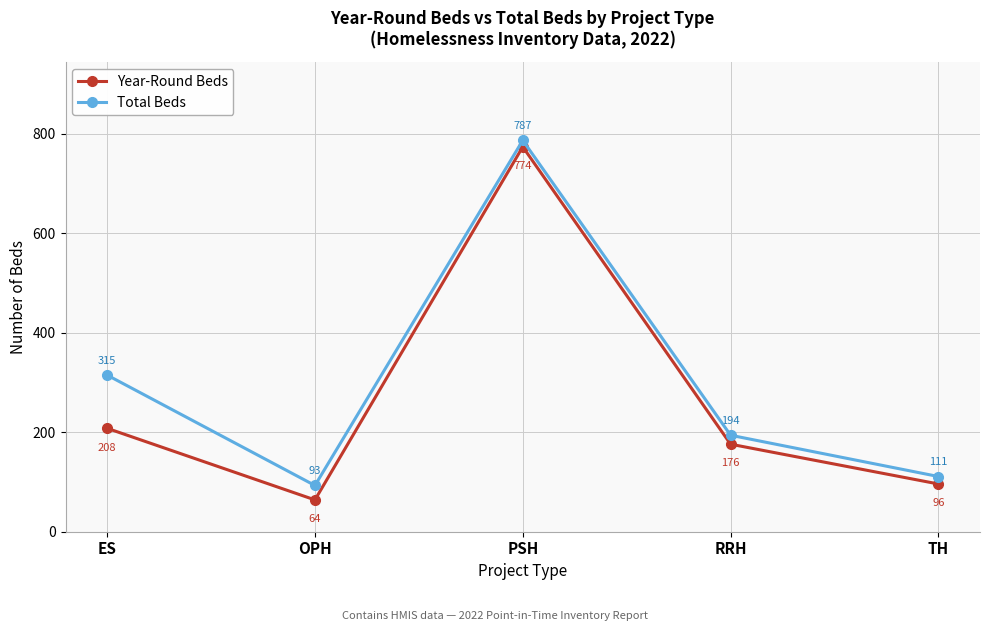

In Year-Round Beds, how many points are higher than both neighbors (excluding endpoints)?

1